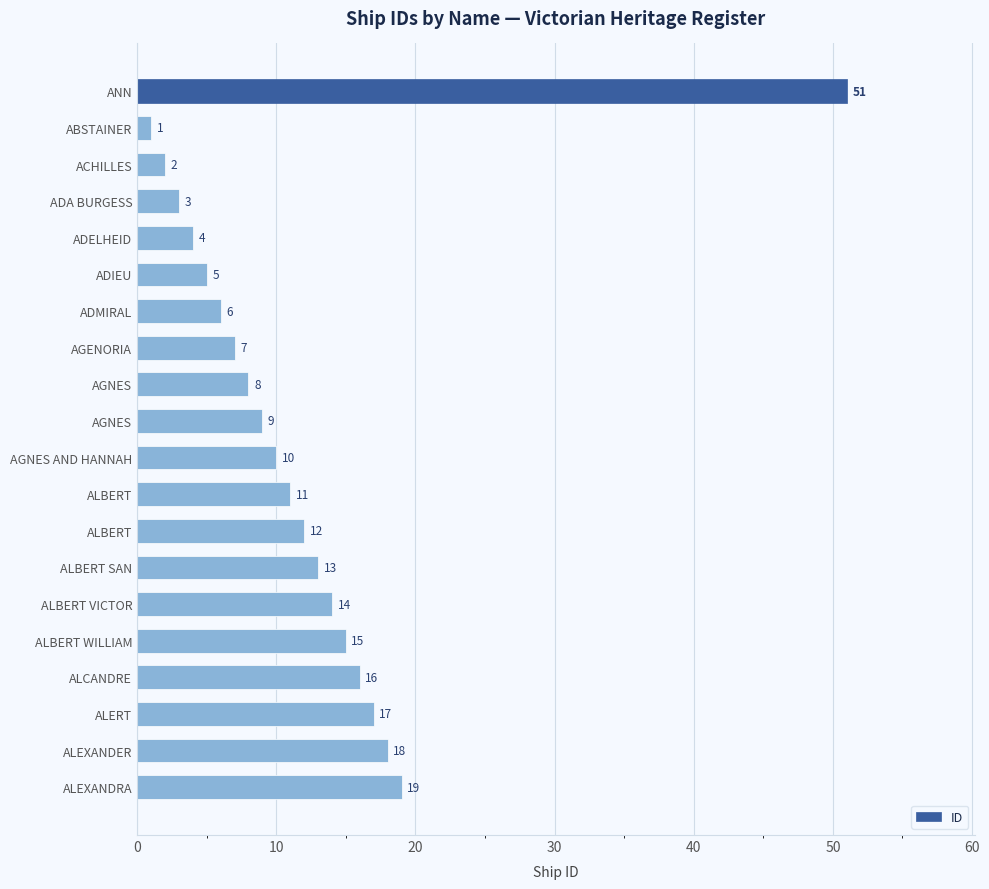

How many data points does each series have?

20